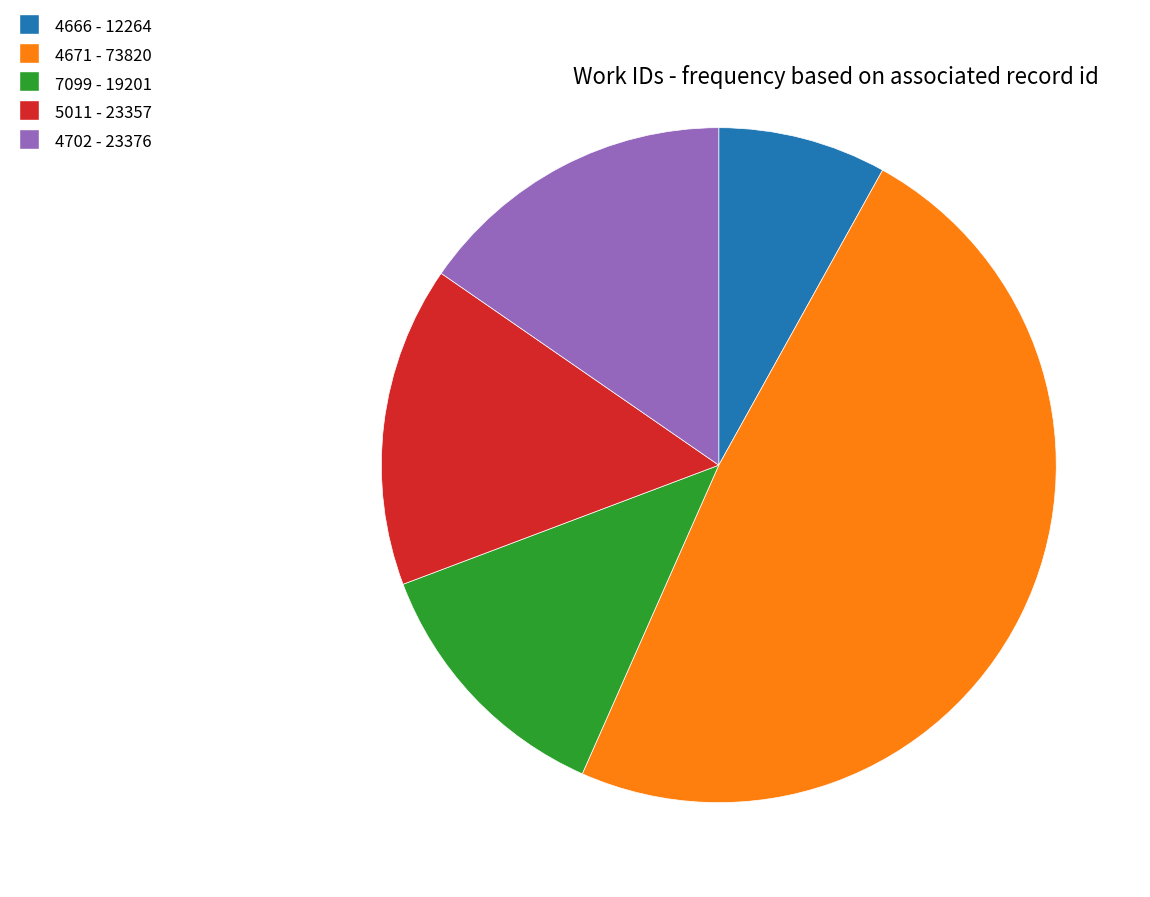

Is there a majority slice in this chart?

No